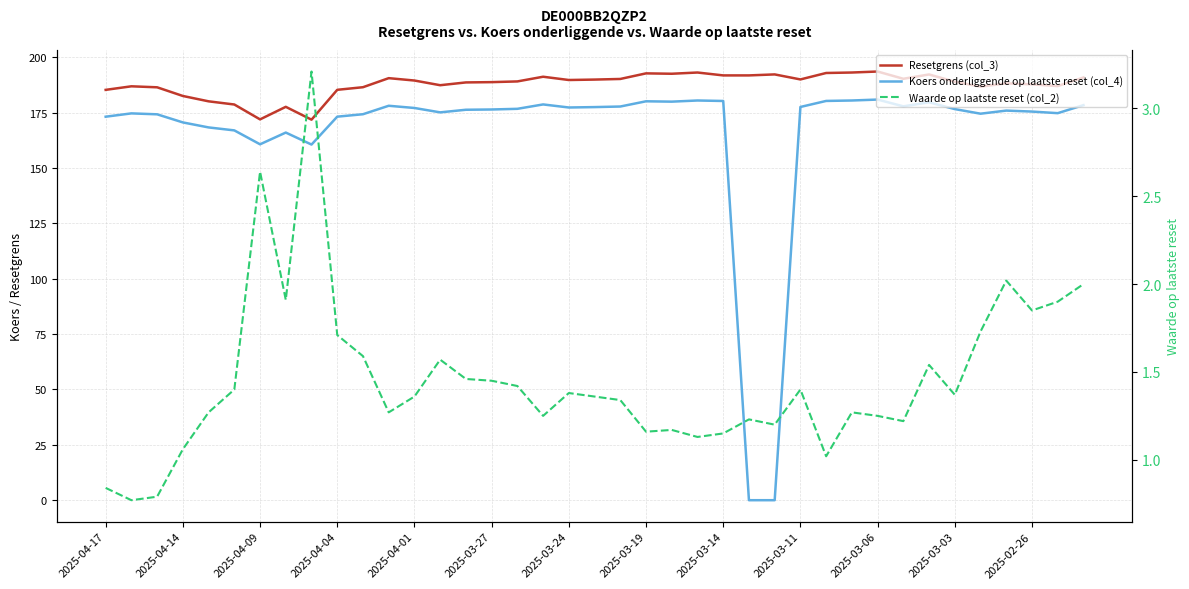

Which series has the largest range (max minus min)?

Koers onderliggende op laatste reset (col_4)